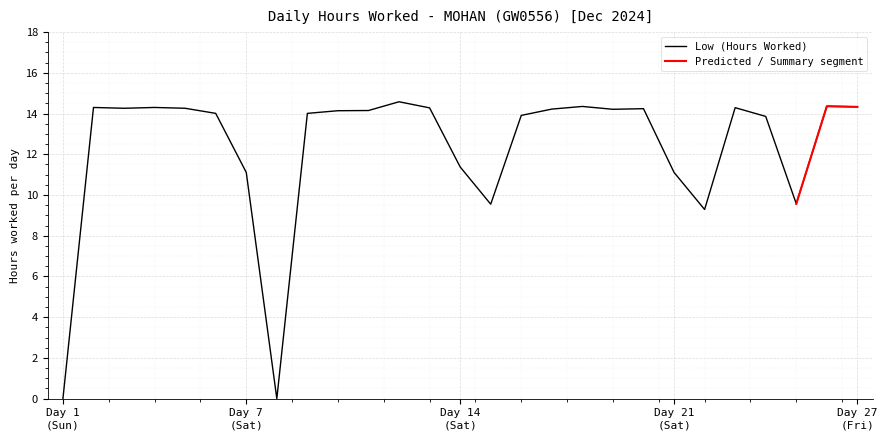

Where is the first local maximum?

2